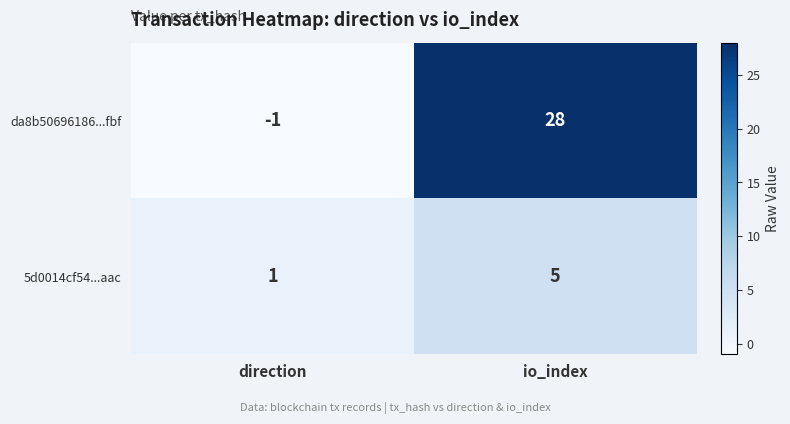

What is the difference between the maximum and minimum values in the 5d0014cf54...aac series?

4